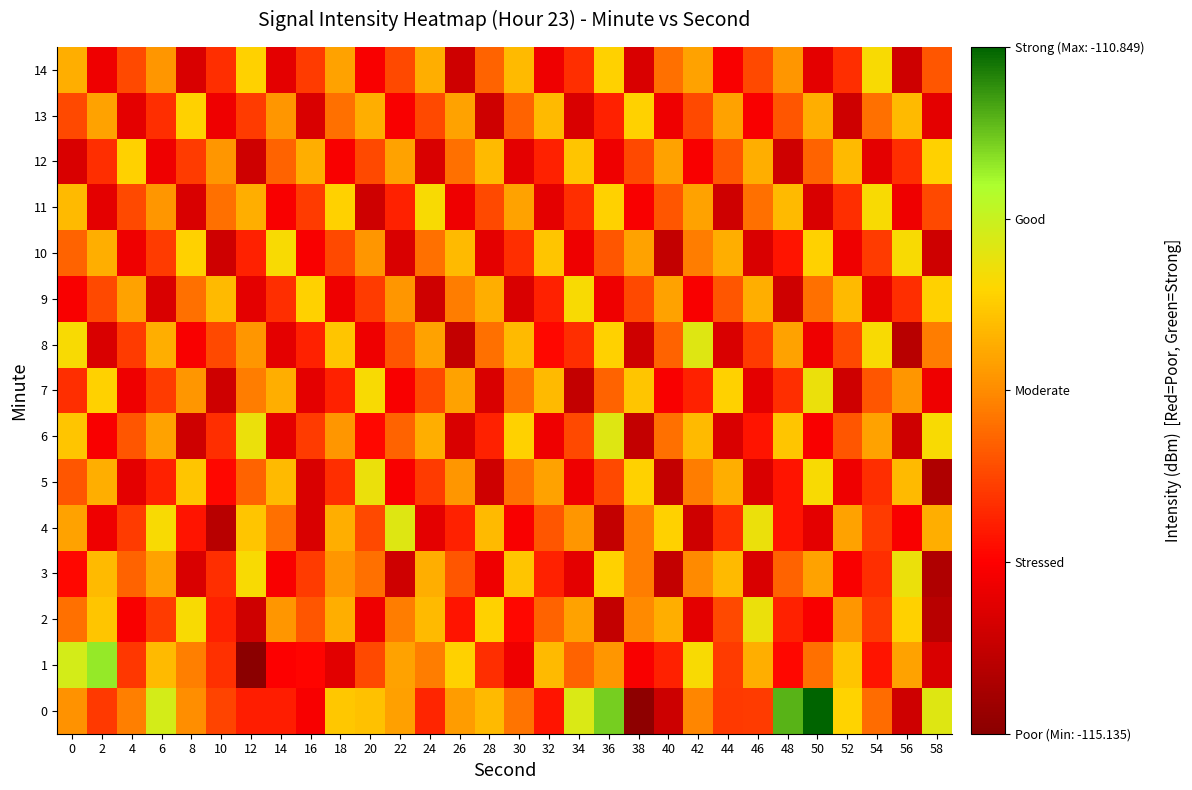

What is the total value across all series at 58?

-1703.6